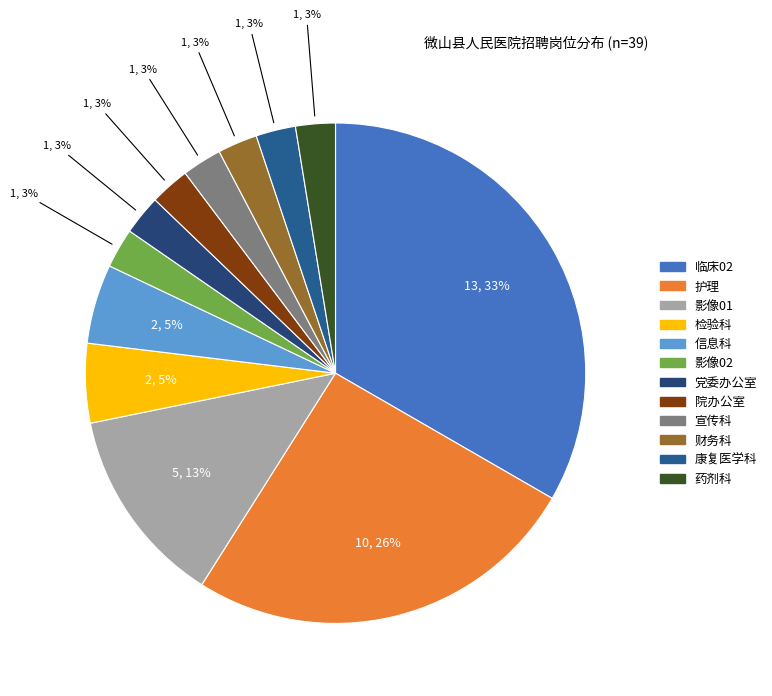

Count the number of slices in the pie.

12